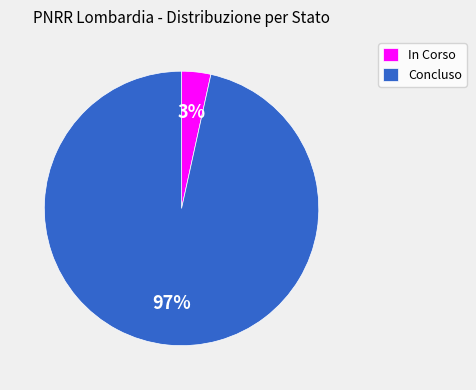

Is the sum of Concluso and In Corso greater than half?

Yes